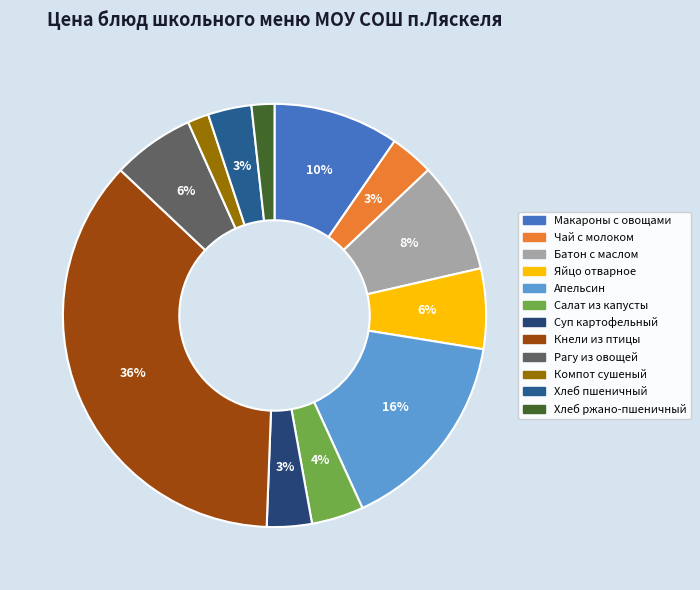

Count the number of slices in the pie.

12